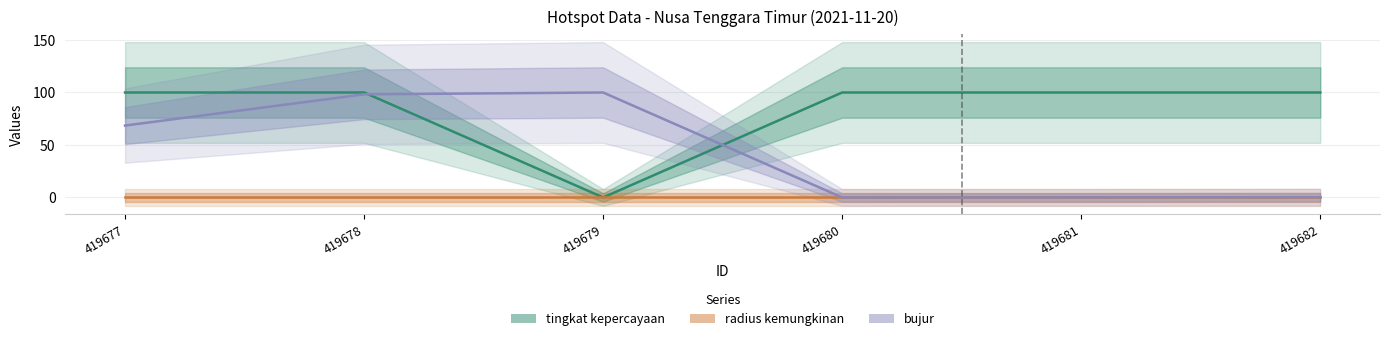

Is it true that tingkat kepercayaan equals 100.0 at 419682?

True